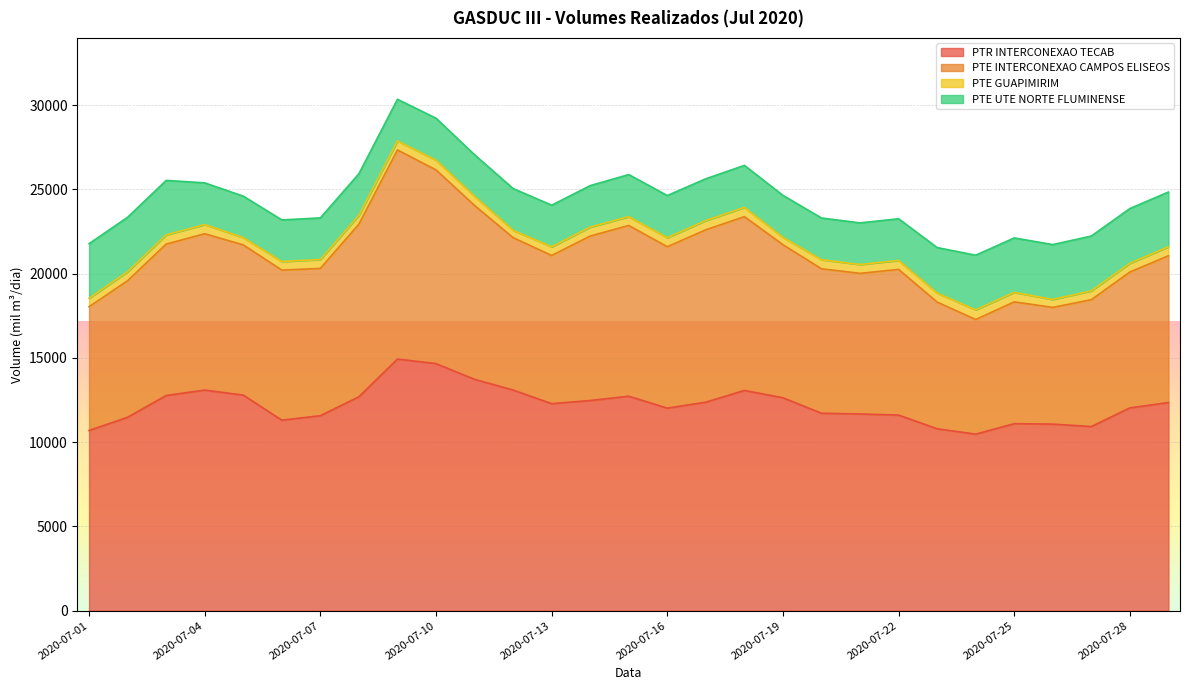

What is the minimum value for PTR INTERCONEXAO TECAB?

10475.5